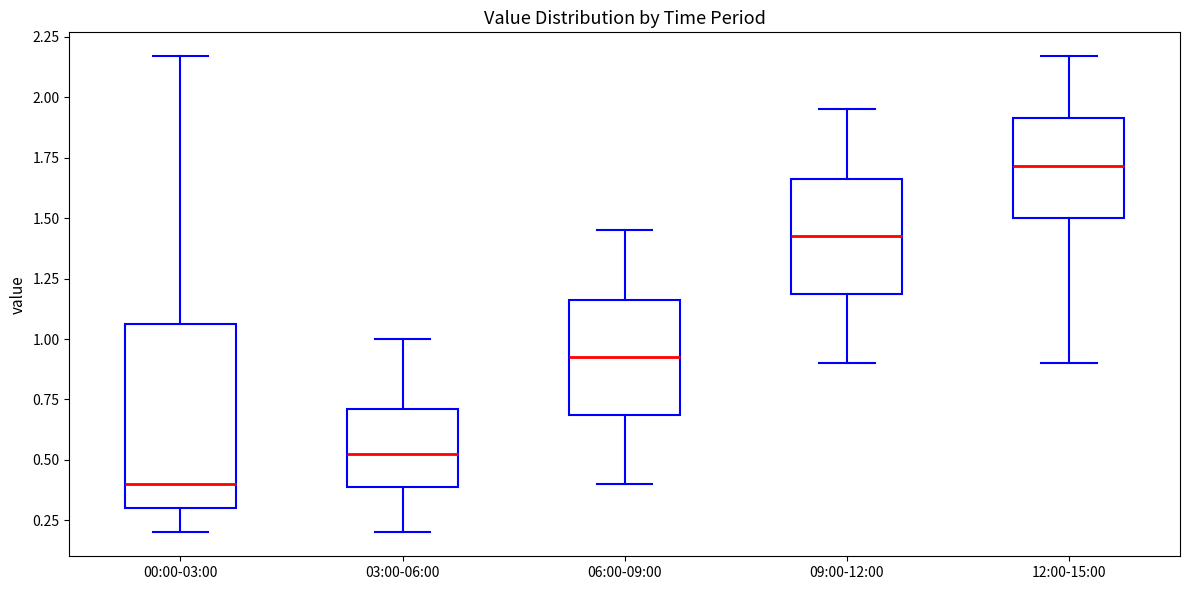

Reading left to right, transcribe this box plot: for each box, give where its median line is, the range the box spans, and where its two whiskers end, as read against the y-axis. The values are not printed on the chart, so give them approximately, as read against the axis.

00:00-03:00: median 0.40, box 0.30 to 1.05, whiskers 0.20 to 2.15
03:00-06:00: median 0.55, box 0.40 to 0.70, whiskers 0.20 to 1.00
06:00-09:00: median 0.95, box 0.70 to 1.15, whiskers 0.40 to 1.45
09:00-12:00: median 1.45, box 1.20 to 1.65, whiskers 0.90 to 1.95
12:00-15:00: median 1.70, box 1.50 to 1.90, whiskers 0.90 to 2.15